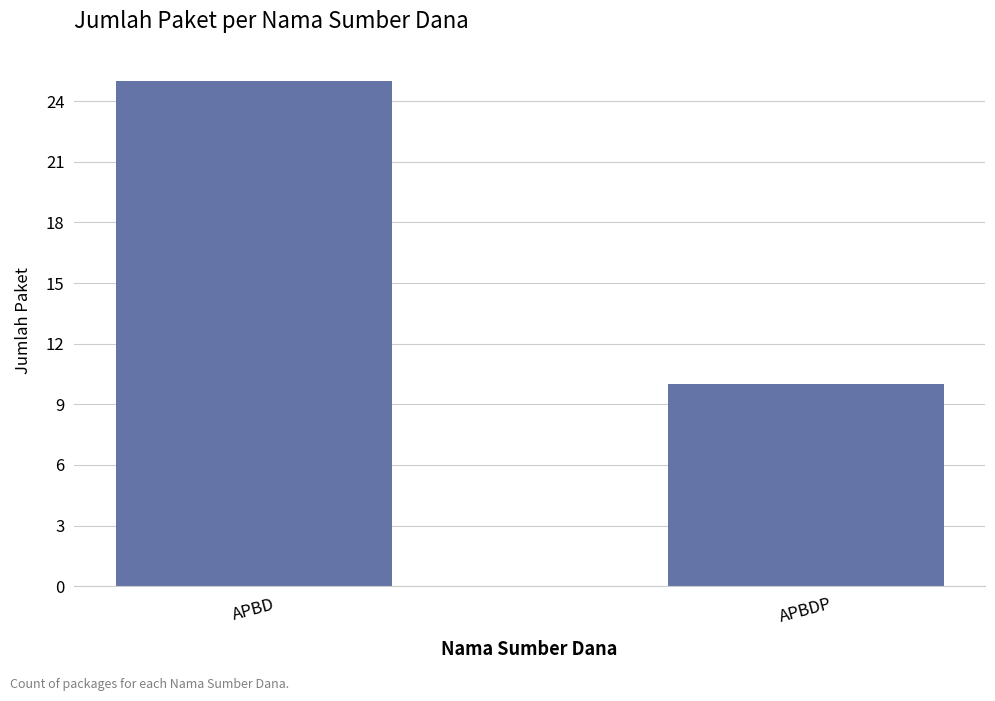

How many values are between 10 and 25?

2